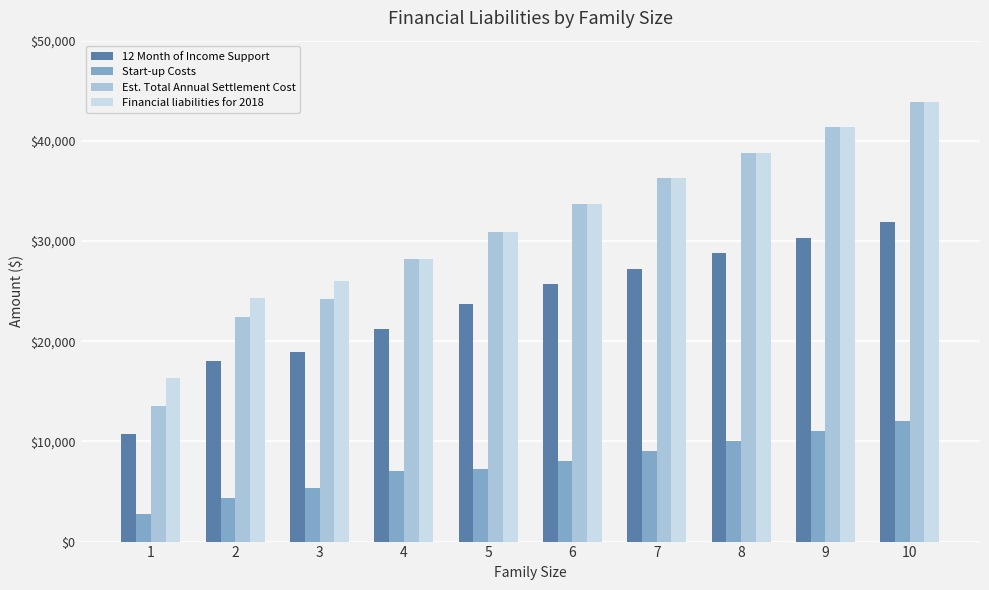

True or false: Financial liabilities for 2018 has a value of 9817 at 2.

False